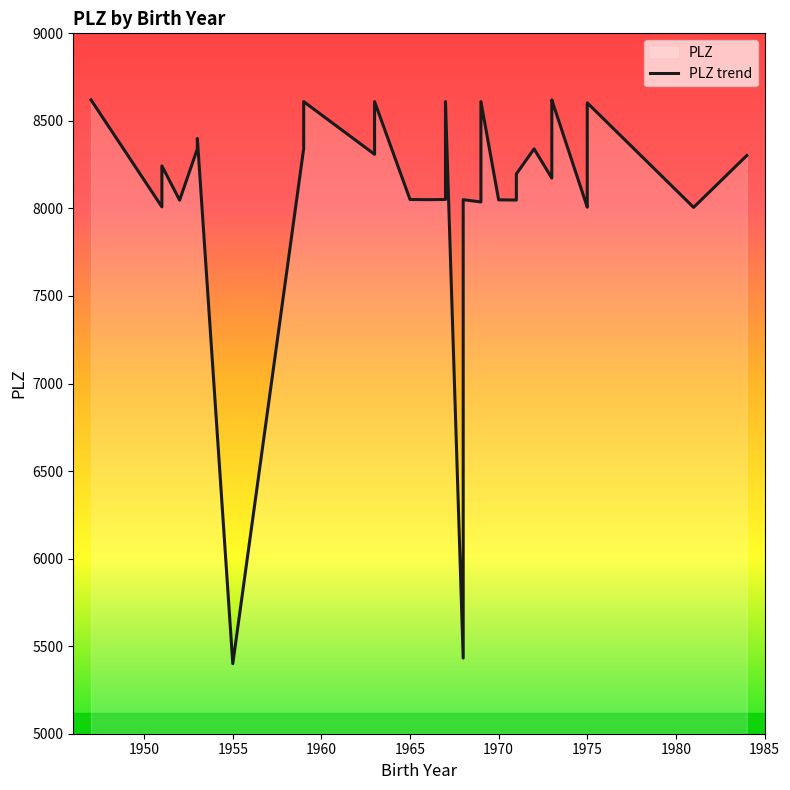

How many lines are shown in the chart?

1